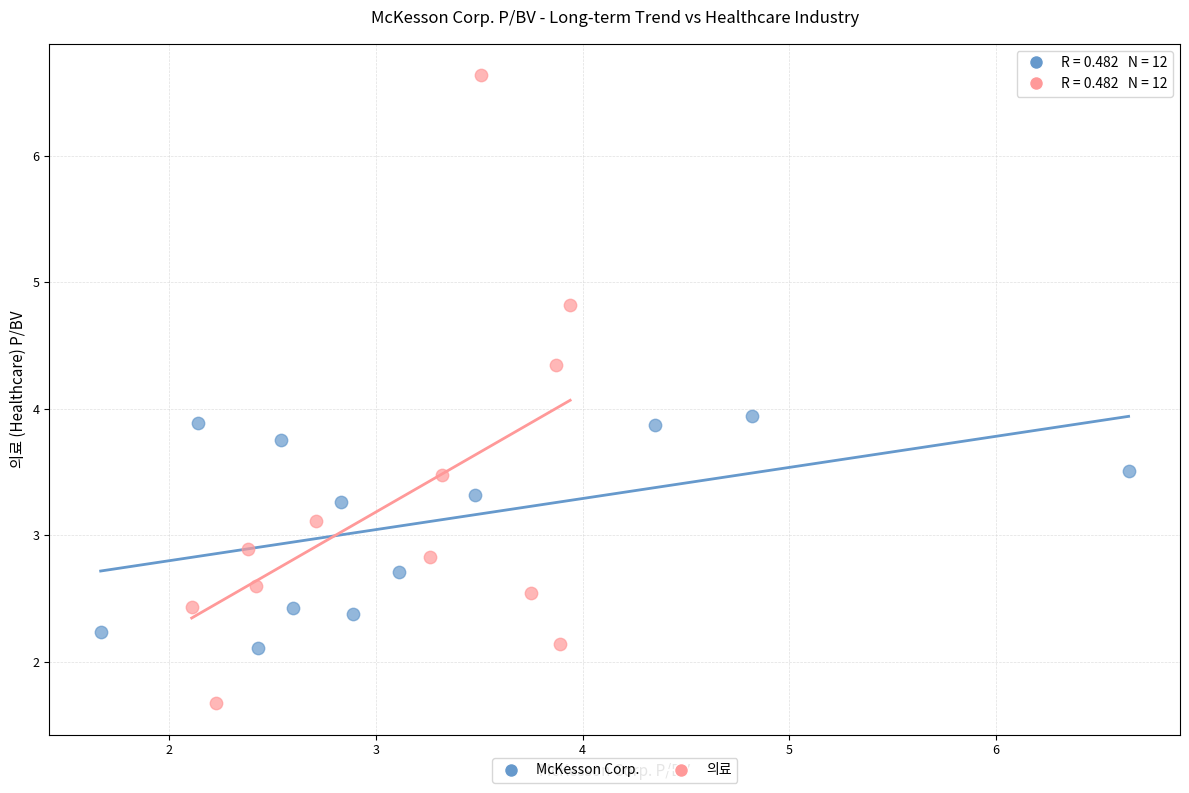

Which series reaches the minimum Y coordinate?

의료